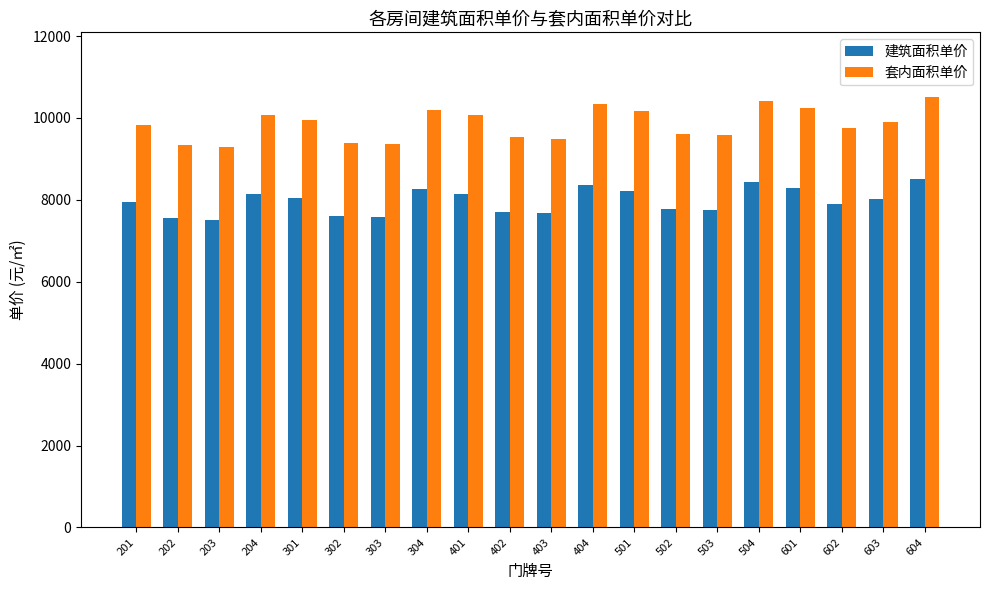

What is the difference between the second highest and minimum values in the 建筑面积单价 series?

916